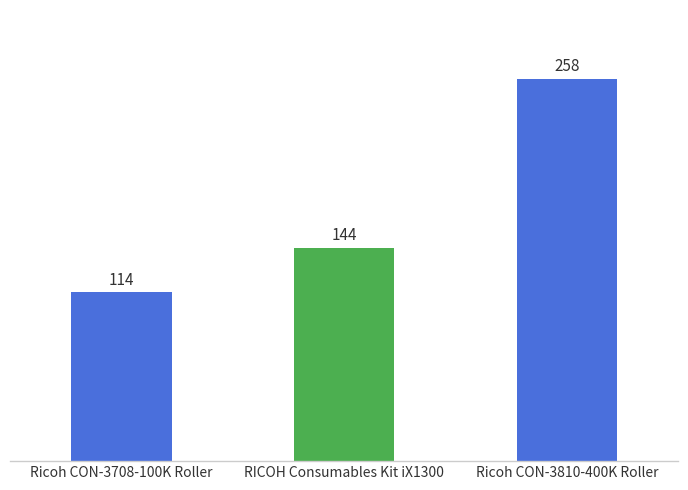

Read the value at RICOH Consumables Kit iX1300.

144